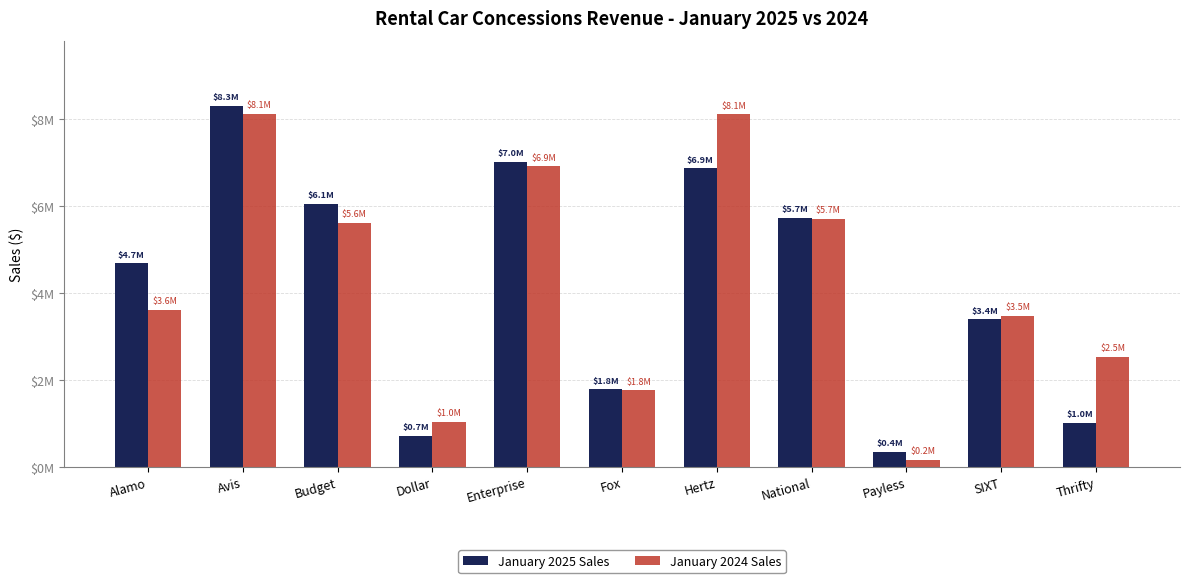

Reading left to right, transcribe all the data shown in this chart.

January 2025 Sales: Alamo=4687115.0	Avis=8296993.8	Budget=6053301.0	Dollar=715836.1	Enterprise=7022565.5	Fox=1786773.1	Hertz=6864438.3	National=5736908.5	Payless=353661.5	SIXT=3394579.5	Thrifty=1012375.0
January 2024 Sales: Alamo=3618356.4	Avis=8117022.9	Budget=5607456.2	Dollar=1044783.0	Enterprise=6909717.0	Fox=1766052.0	Hertz=8106015.8	National=5711778.7	Payless=173707.5	SIXT=3469984.2	Thrifty=2536379.3